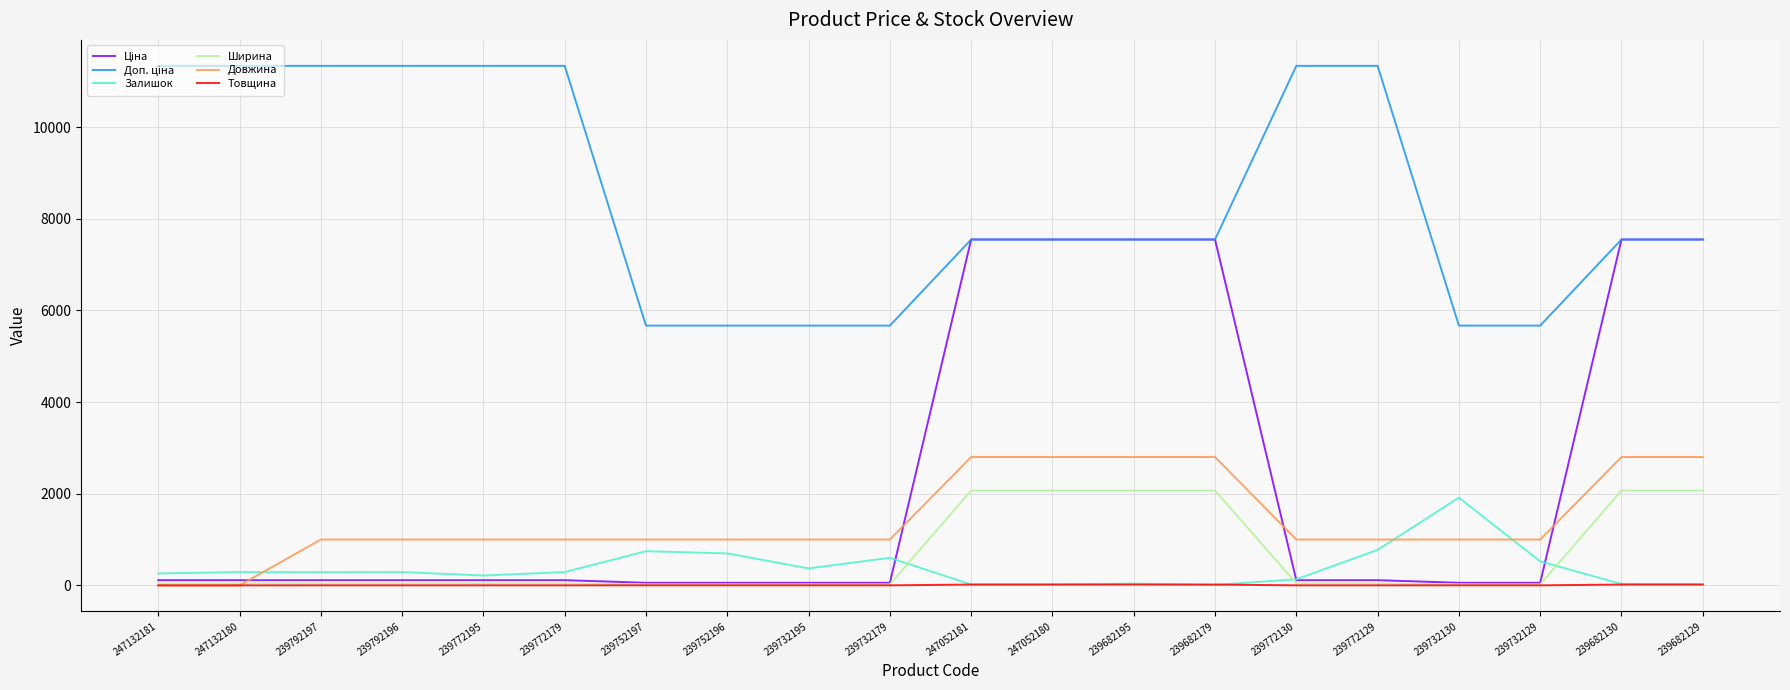

What is the highest value of the Залишок series?

1914.0